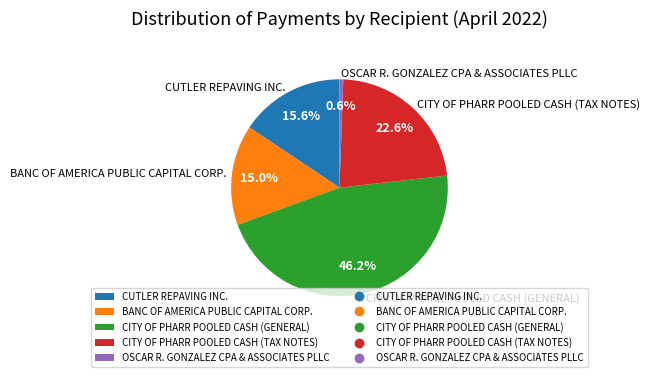

To the nearest percent, what is the difference between the largest and smallest slice percentages?

46%